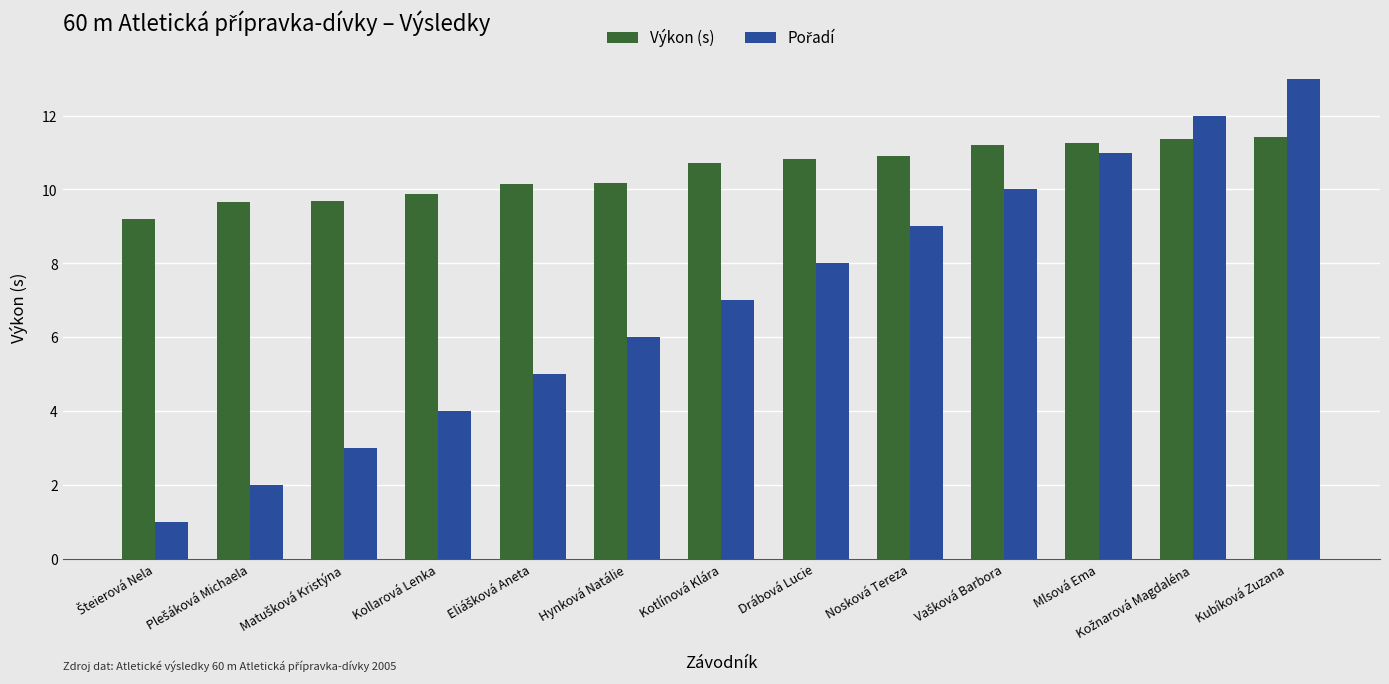

What is the difference between the maximum and second lowest values in the Výkon (s) series?

1.7